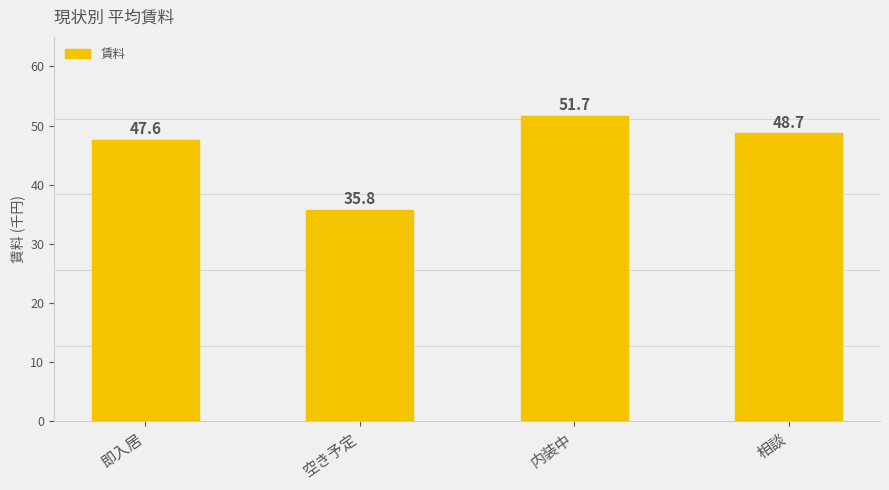

Are the bars horizontal?

No